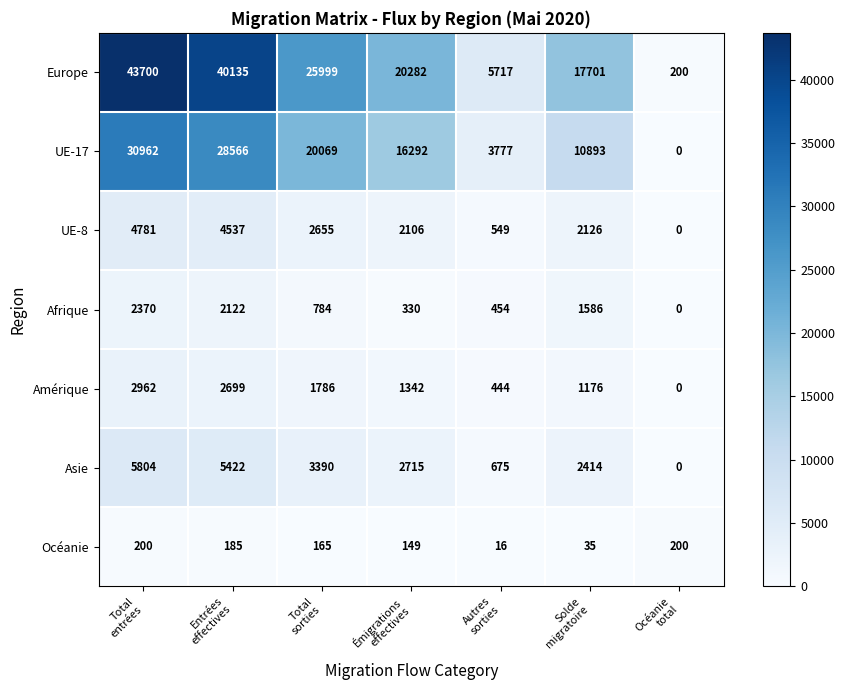

What is the sum of all Afrique values?

7646